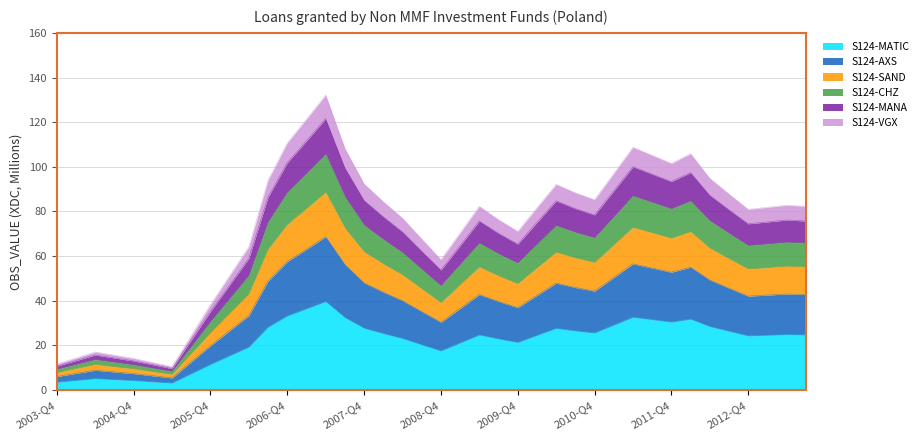

What is the difference between the second highest and minimum values?

33.3